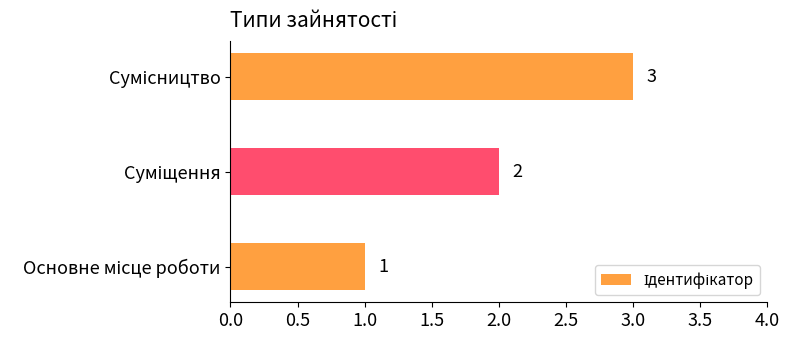

What is the sum of all values?

6